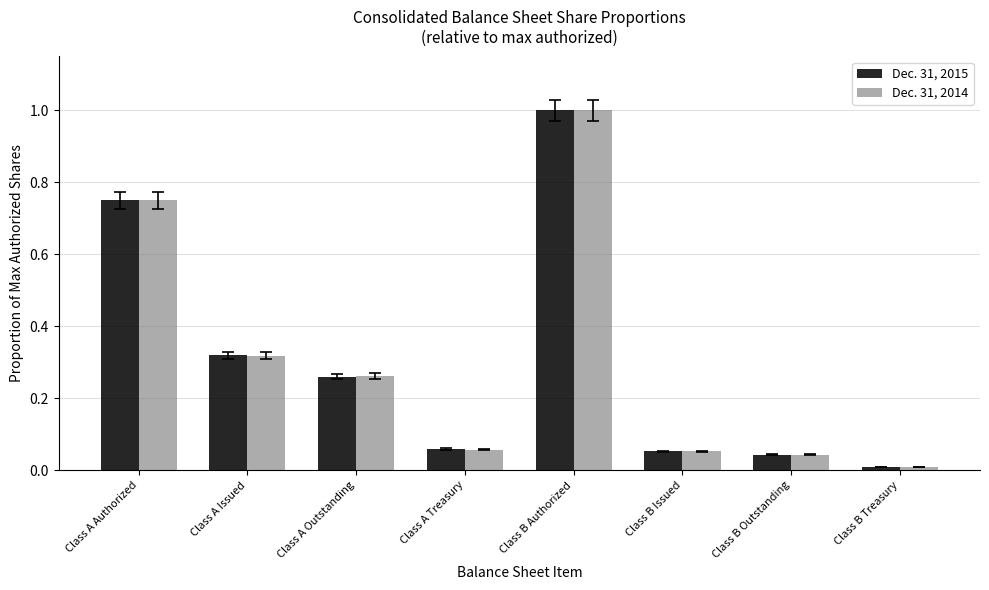

What is the value of the Dec. 31, 2014 bar at the 5th from the left?

1.0